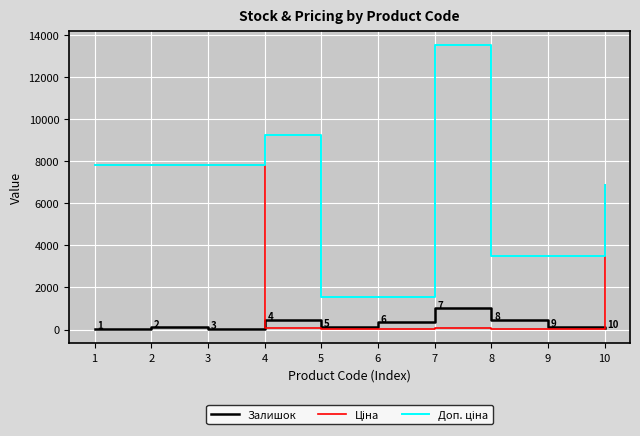

Reading right to left, extract all data points from this chart.

Залишок: 97.0	114.0	465.0	1008.0	344.0	138.0	458.0	23.0	102.0	39.0
Ціна: 6869.4	15.6	15.6	60.0	15.7	15.7	92.3	7792.9	7792.9	7792.9
Доп. ціна: 6869.4	3508.0	3508.0	13493.2	1569.0	1569.0	9227.0	7792.9	7792.9	7792.9